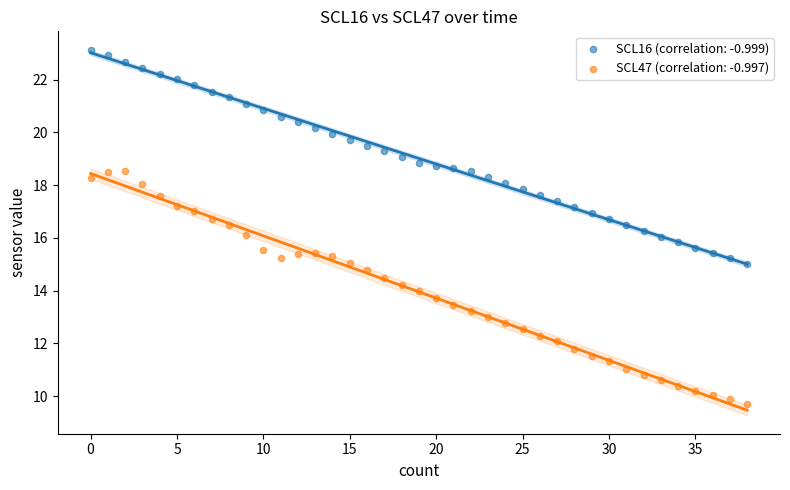

Count the number of points in this scatter plot.

78